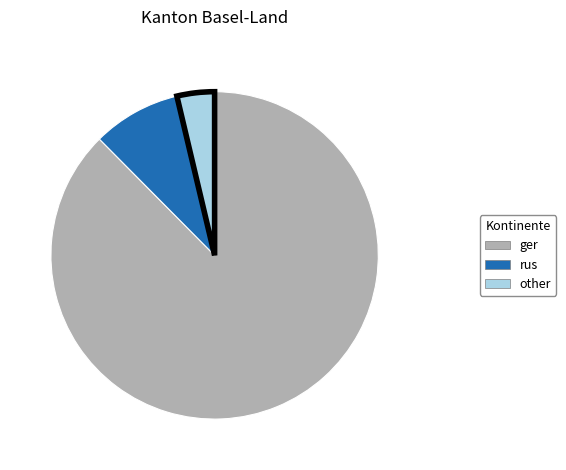

Does any single category account for the majority?

Yes